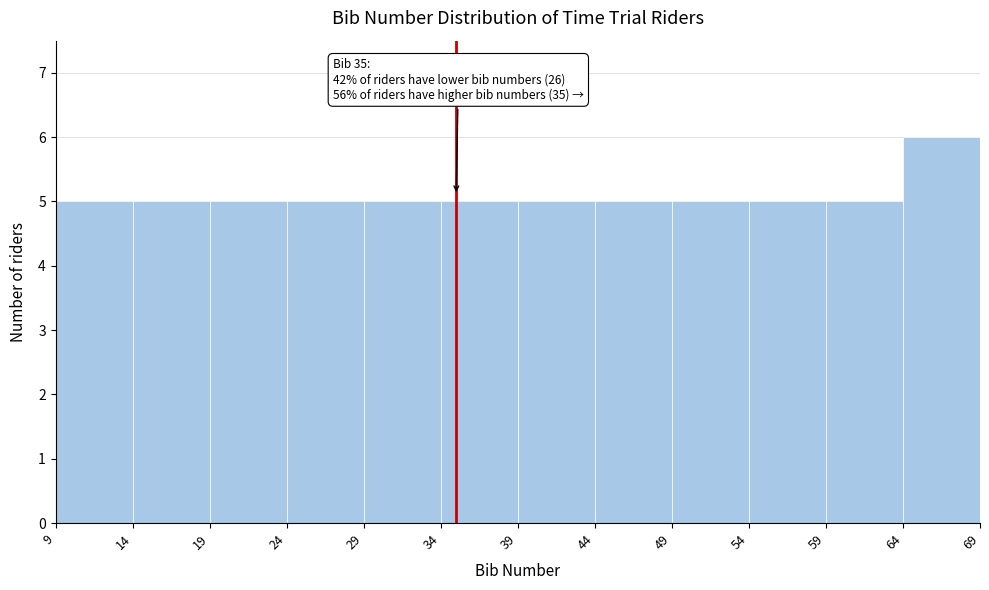

Which range on the x-axis has the tallest bar?

64 to 69